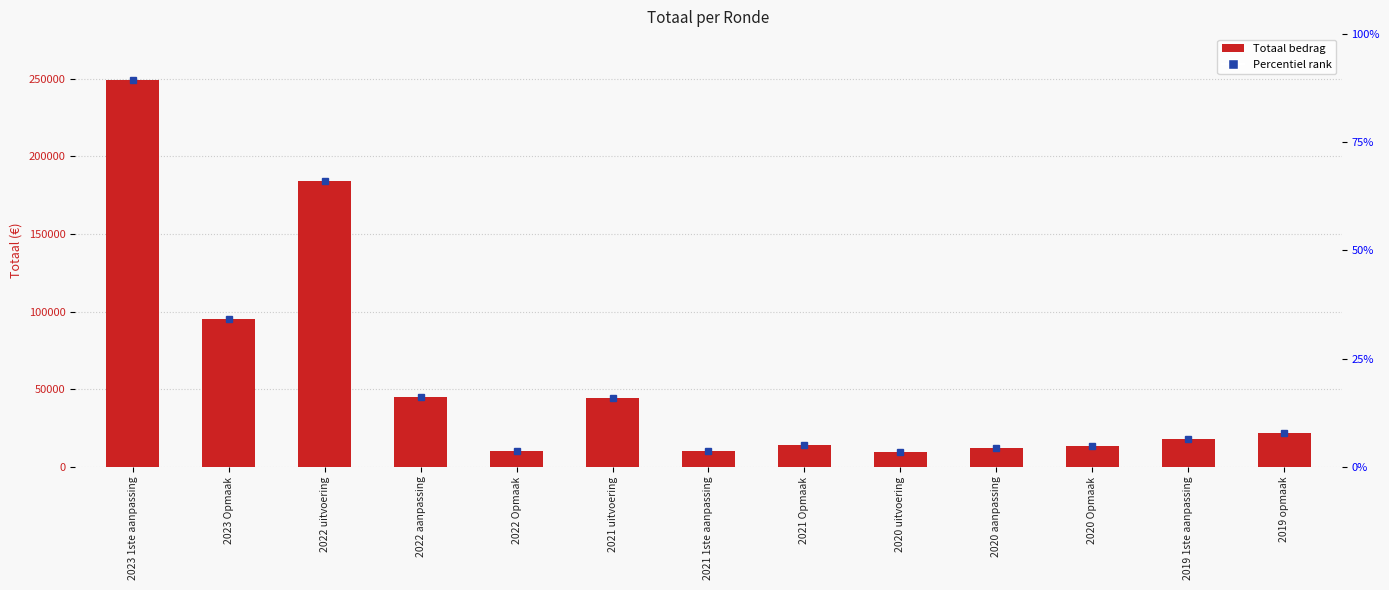

List the labels in order of value, largest first.

2023 1ste aanpassing, 2022 uitvoering, 2023 Opmaak, 2022 aanpassing, 2021 uitvoering, 2019 opmaak, 2019 1ste aanpassing, 2021 Opmaak, 2020 Opmaak, 2020 aanpassing, 2022 Opmaak, 2021 1ste aanpassing, 2020 uitvoering